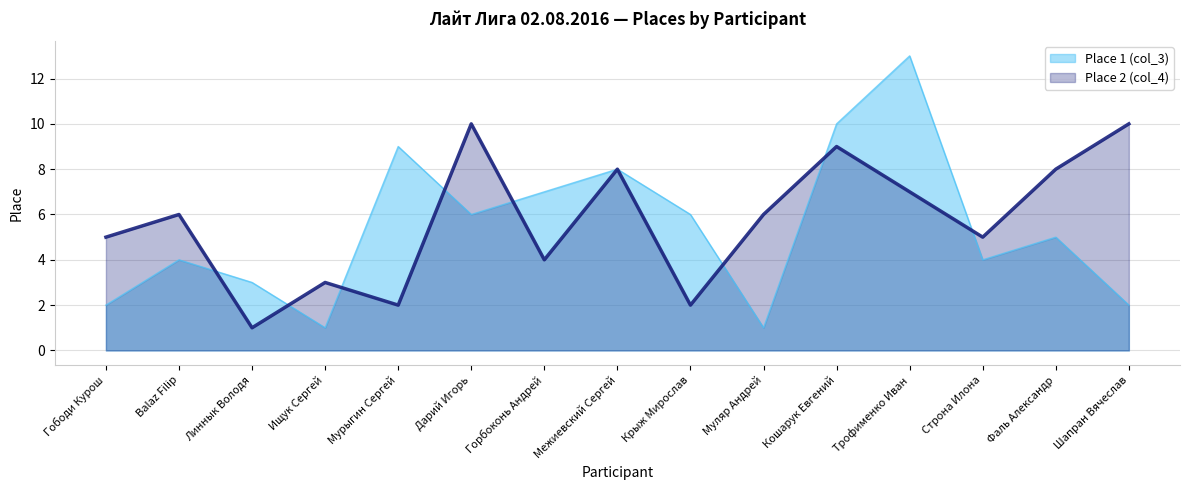

Reading left to right, extract all data points from this chart.

Place 1 (col_3): Гободи Курош=2	Balaz Filip=4	Линнык Володя=3	Ищук Сергей=1	Мурыгин Сергей=9	Дарий Игорь=6	Горбоконь Андрей=7	Межиевский Сергей=8	Крыж Мирослав=6	Муляр Андрей=1	Кошарук Евгений=10	Трофименко Иван=13	Строна Илона=4	Фаль Александр=5	Шапран Вячеслав=2
Place 2 (col_4): Гободи Курош=5	Balaz Filip=6	Линнык Володя=1	Ищук Сергей=3	Мурыгин Сергей=2	Дарий Игорь=10	Горбоконь Андрей=4	Межиевский Сергей=8	Крыж Мирослав=2	Муляр Андрей=6	Кошарук Евгений=9	Трофименко Иван=7	Строна Илона=5	Фаль Александр=8	Шапран Вячеслав=10